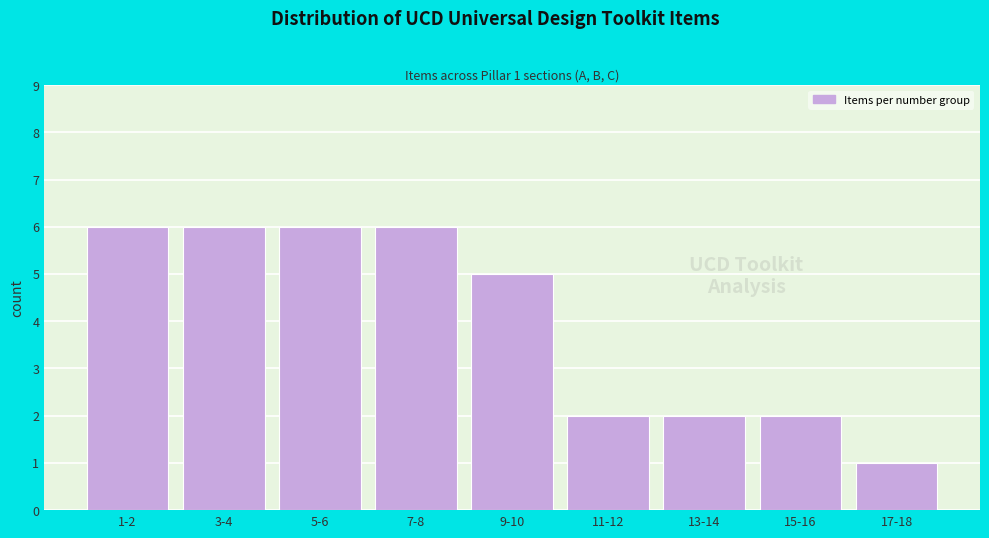

Reading right to left, extract all data points from this chart.

17-18=1	15-16=2	13-14=2	11-12=2	9-10=5	7-8=6	5-6=6	3-4=6	1-2=6